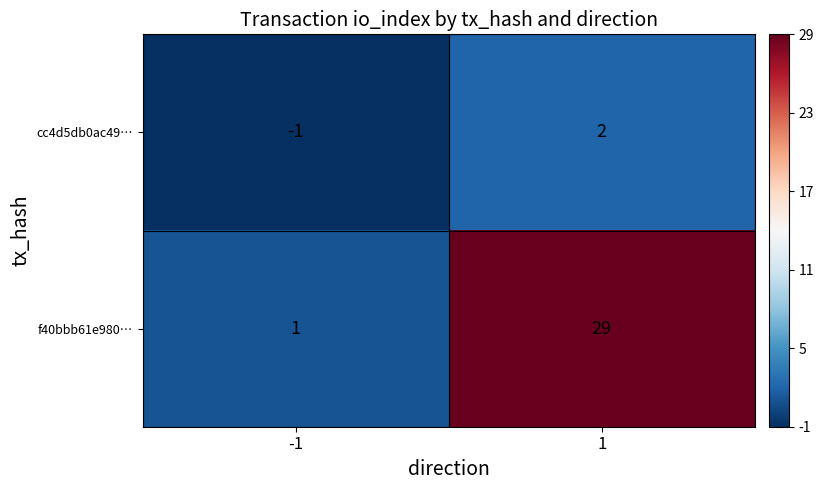

What is the total value across all series at 1?

31